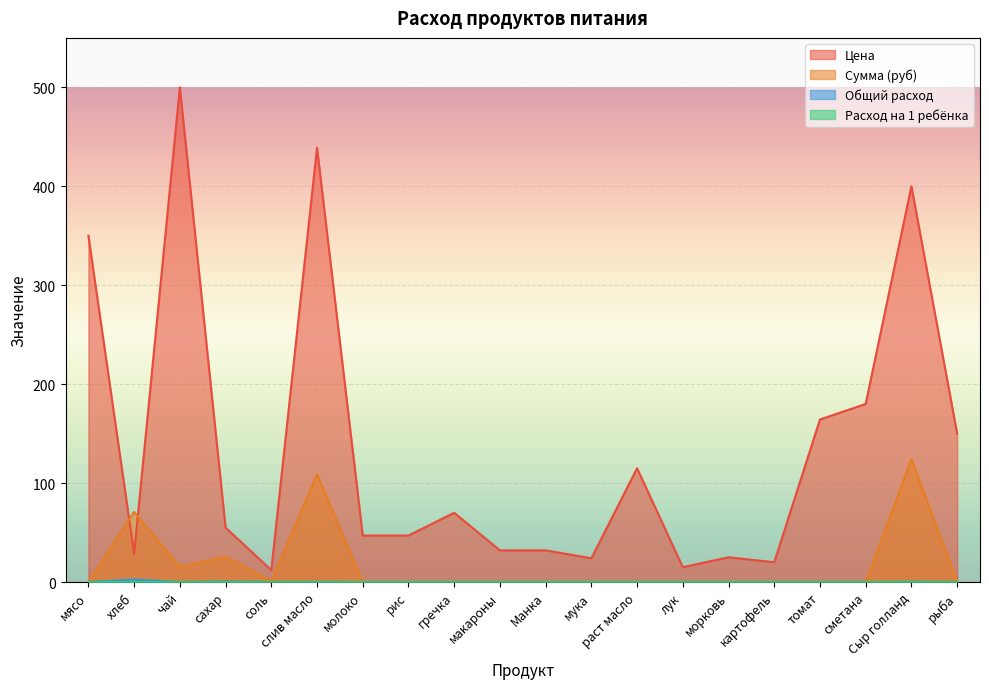

At сметана, list the series in order from largest to smallest.

Цена, Сумма (руб), Общий расход, Расход на 1 ребёнка